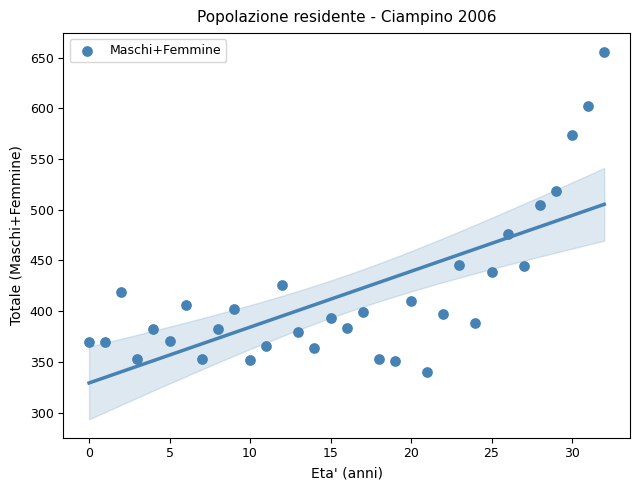

What Y value in the scatter plot is closest to 498?

505